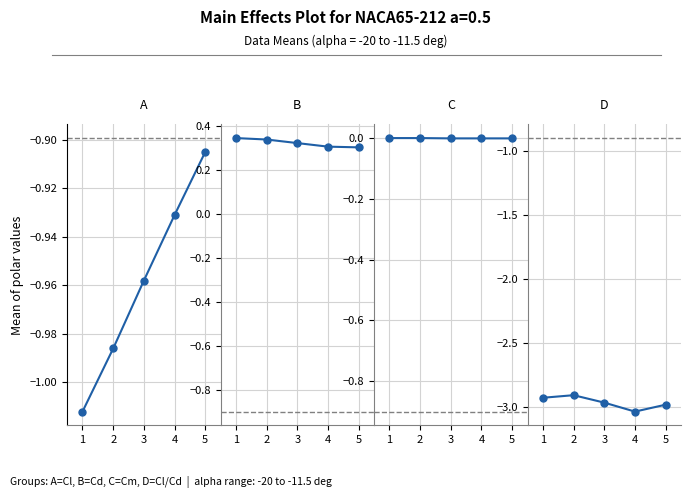

Which series has the largest total across all categories?

B